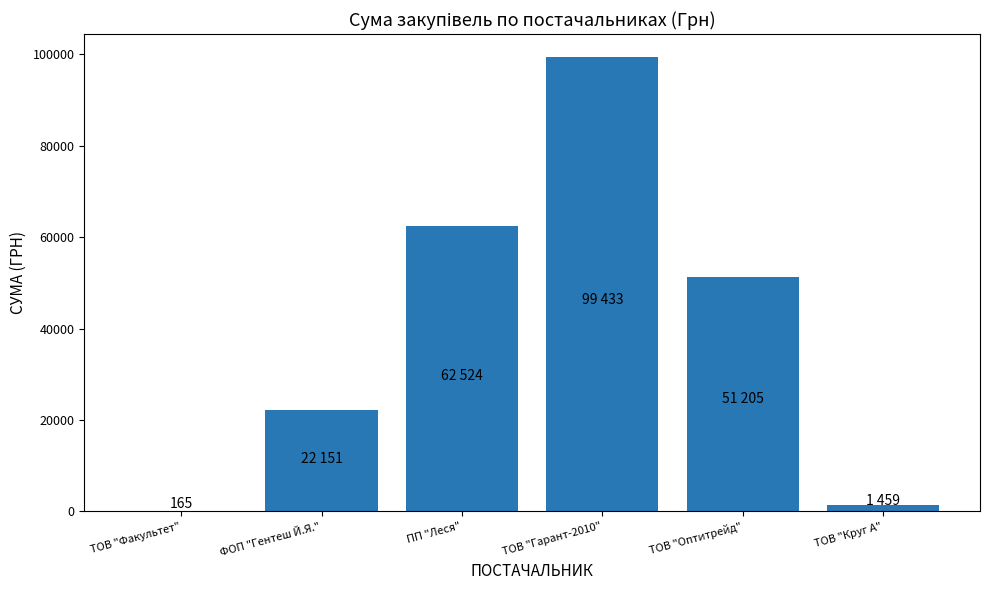

Where is the data nearest to the value 49799?

ТОВ "Оптитрейд"